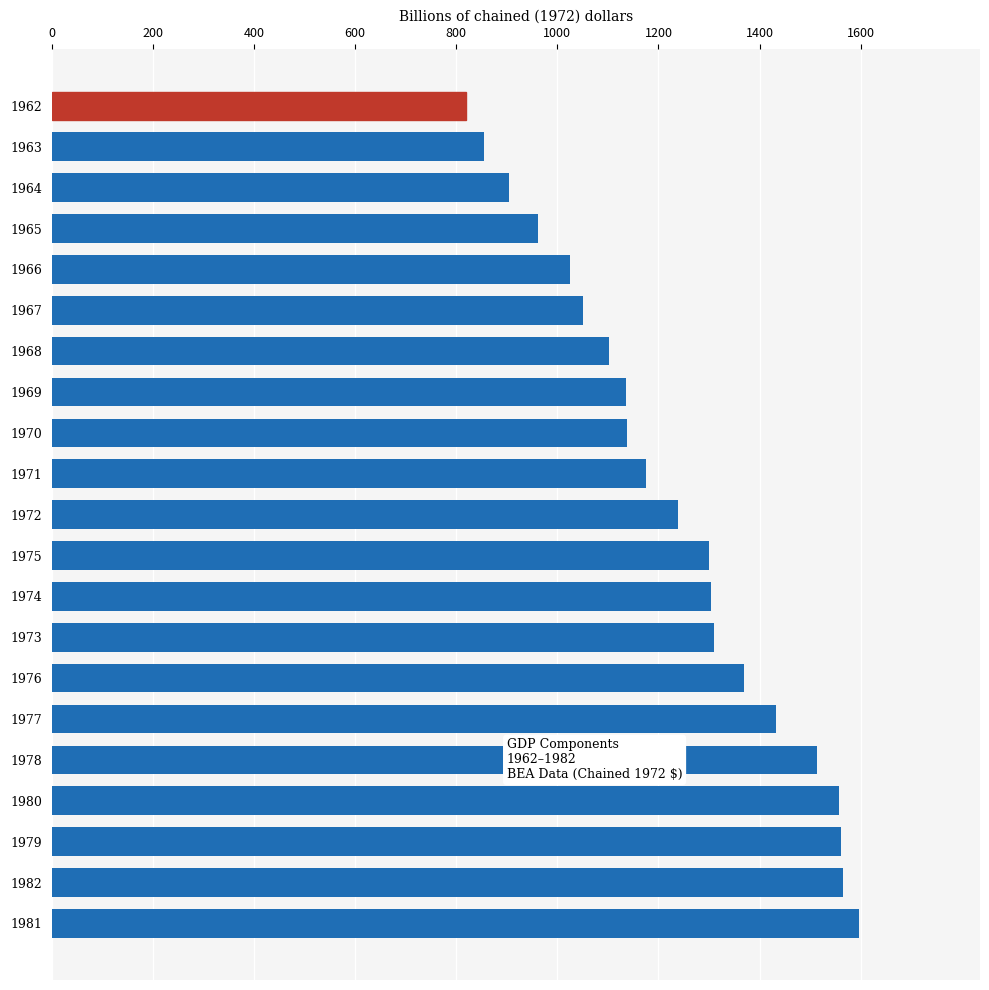

Read the value at 1977.

1433.0